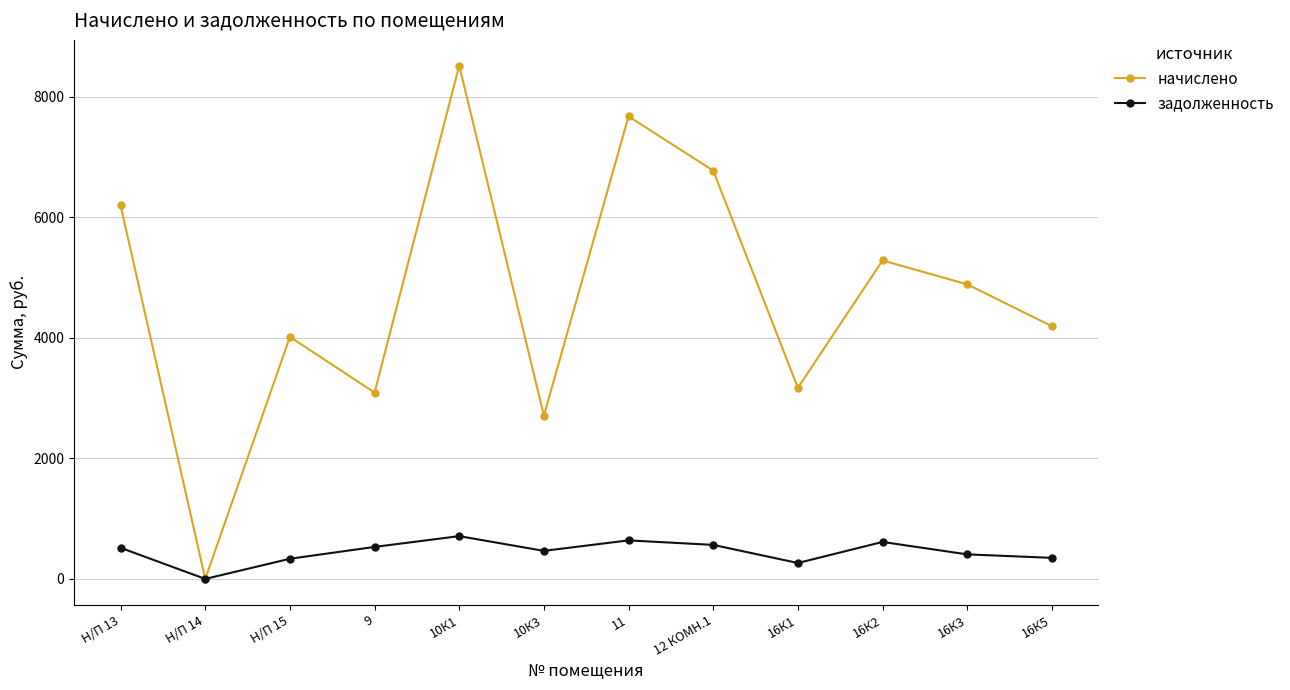

Rank the series by their maximum value, from lowest to highest.

задолженность, начислено